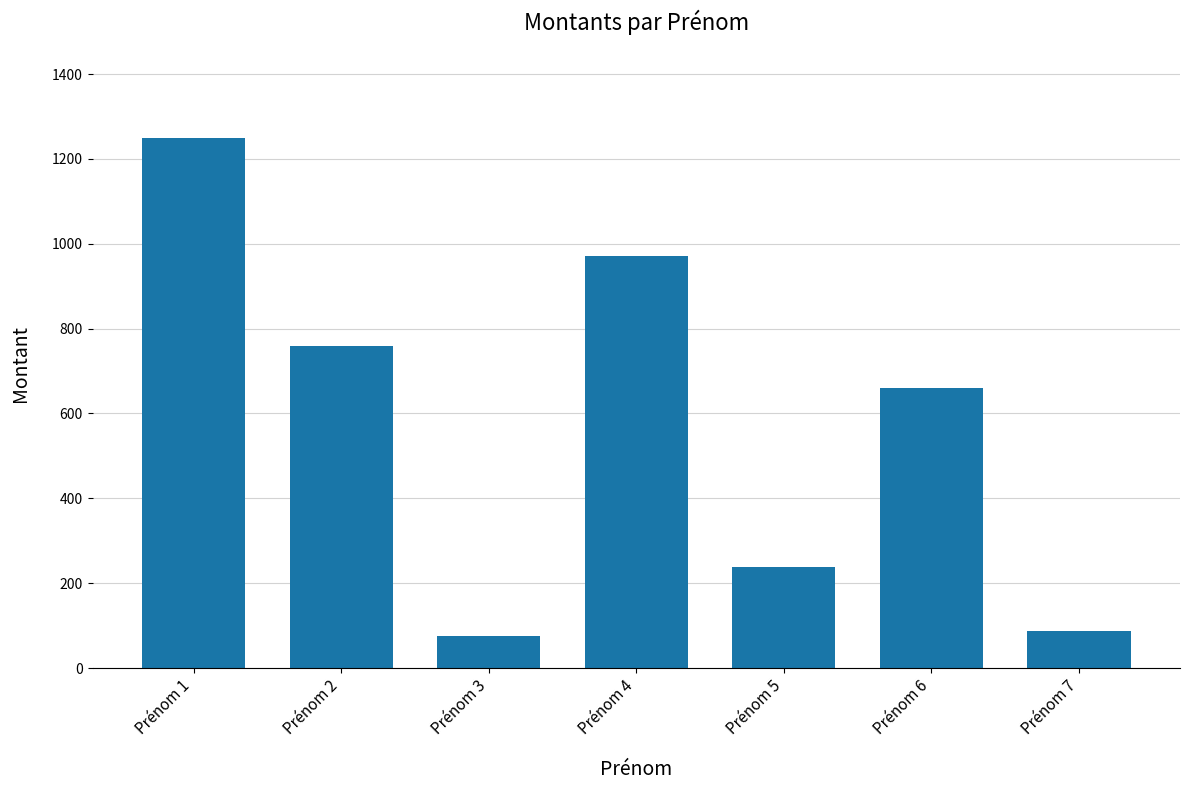

Approximately how many times larger is the value at Prénom 6 compared to Prénom 3?

8.8